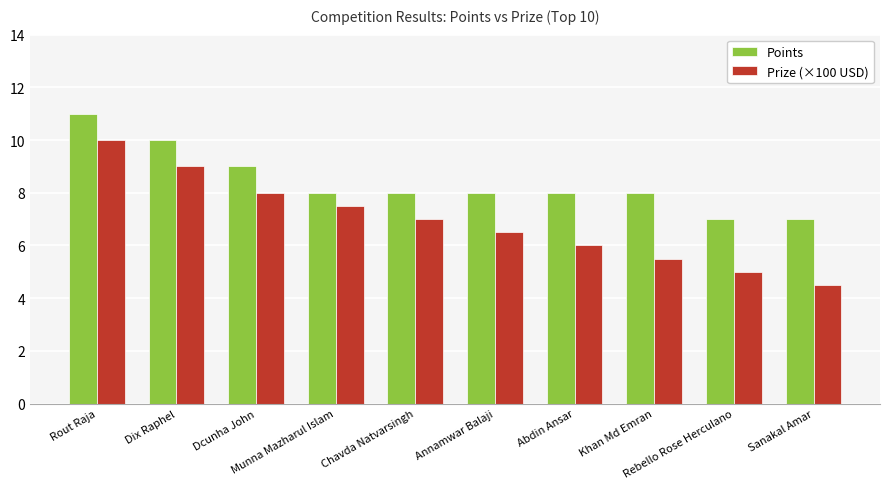

Which category has the highest value across all series?

Rout Raja